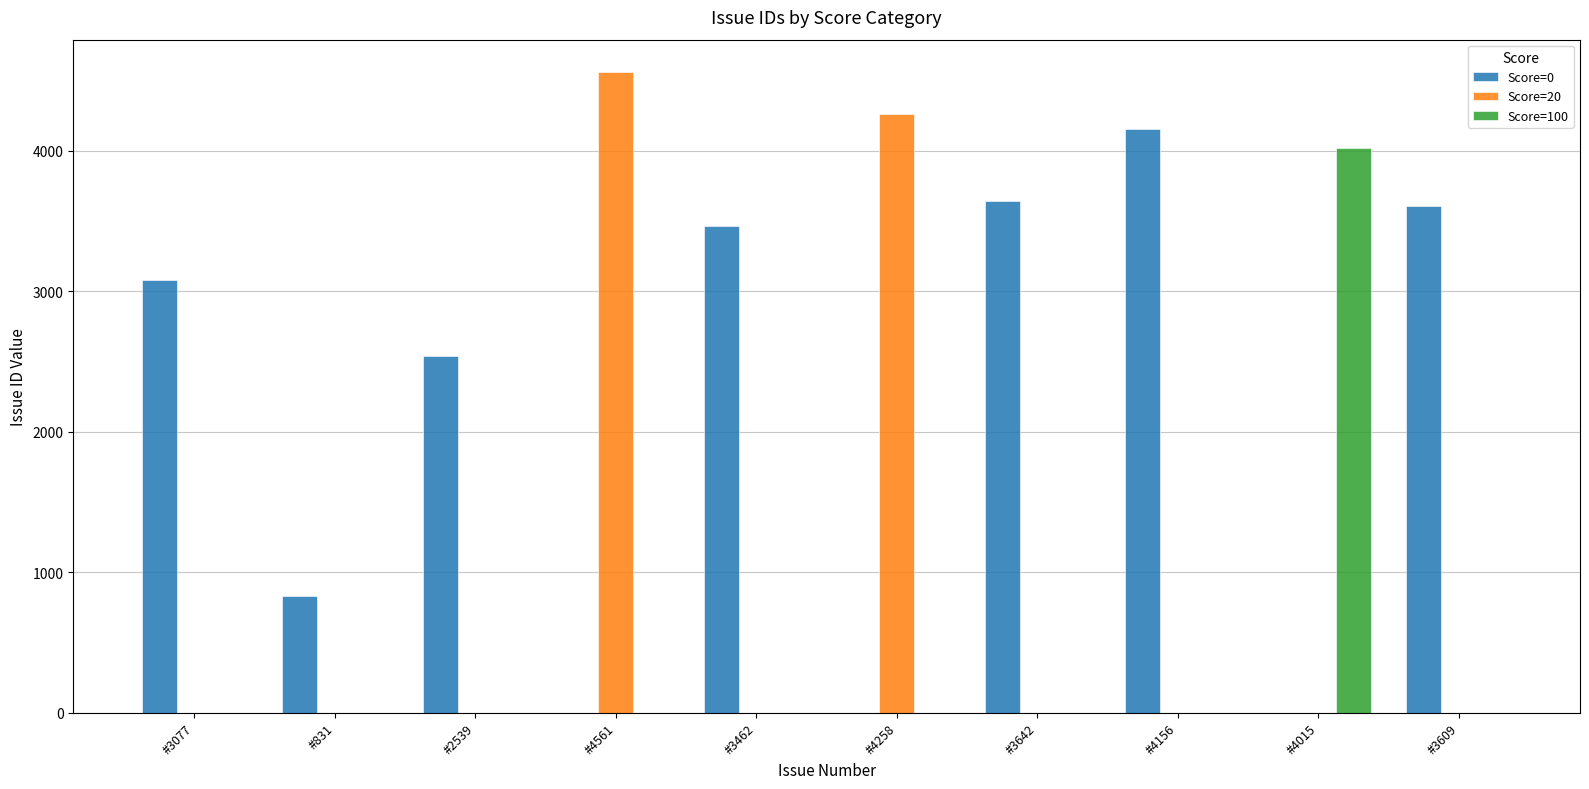

What is the difference between the Score=0 values at #3462 and #831?

2631